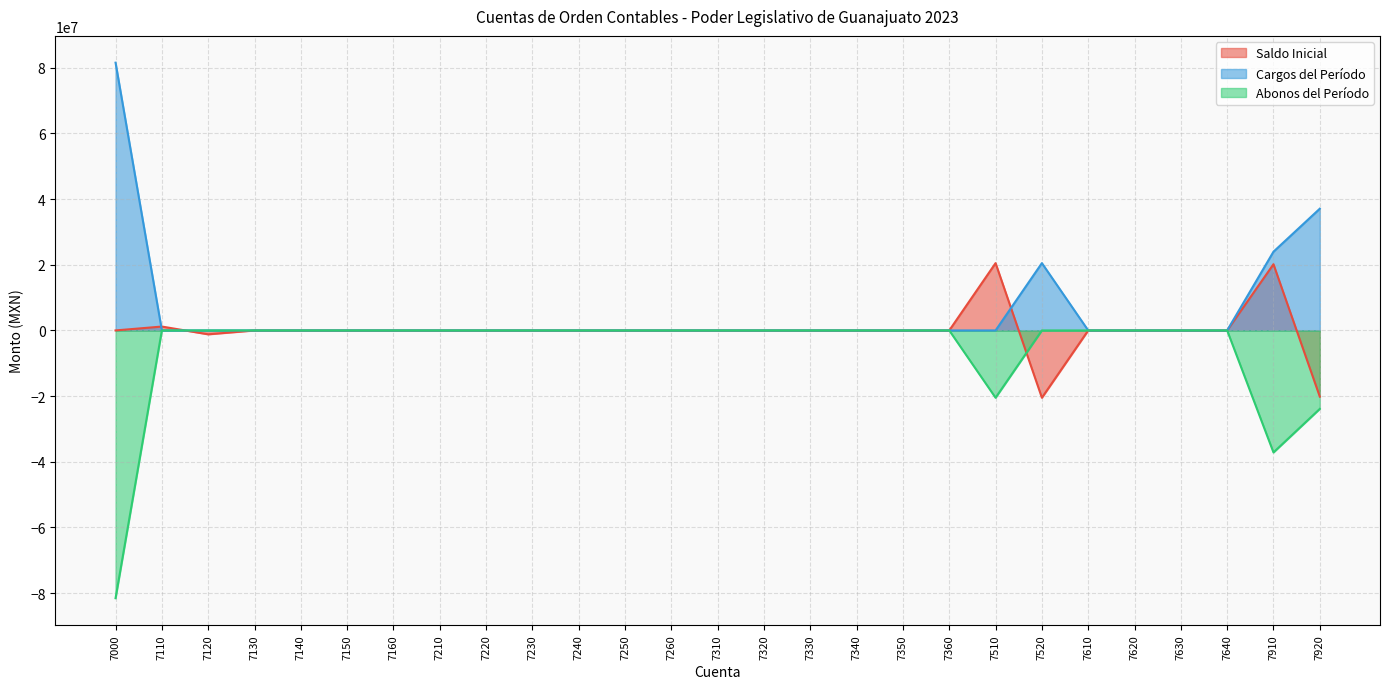

List the labels in order of Saldo Inicial value, largest first.

7510, 7910, 7110, 7630, 7000, 7130, 7140, 7150, 7160, 7210, 7220, 7230, 7240, 7250, 7260, 7310, 7320, 7330, 7340, 7350, 7360, 7610, 7620, 7640, 7120, 7920, 7520